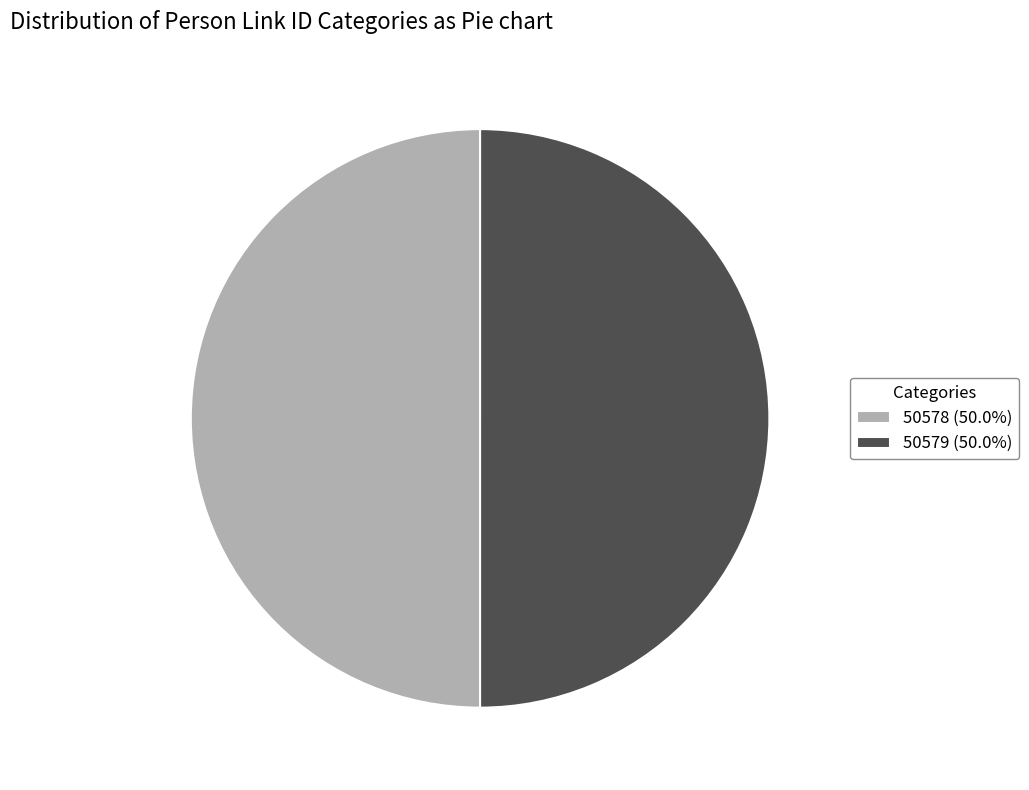

The 50579 slice represents 50% of the pie. True or false?

True